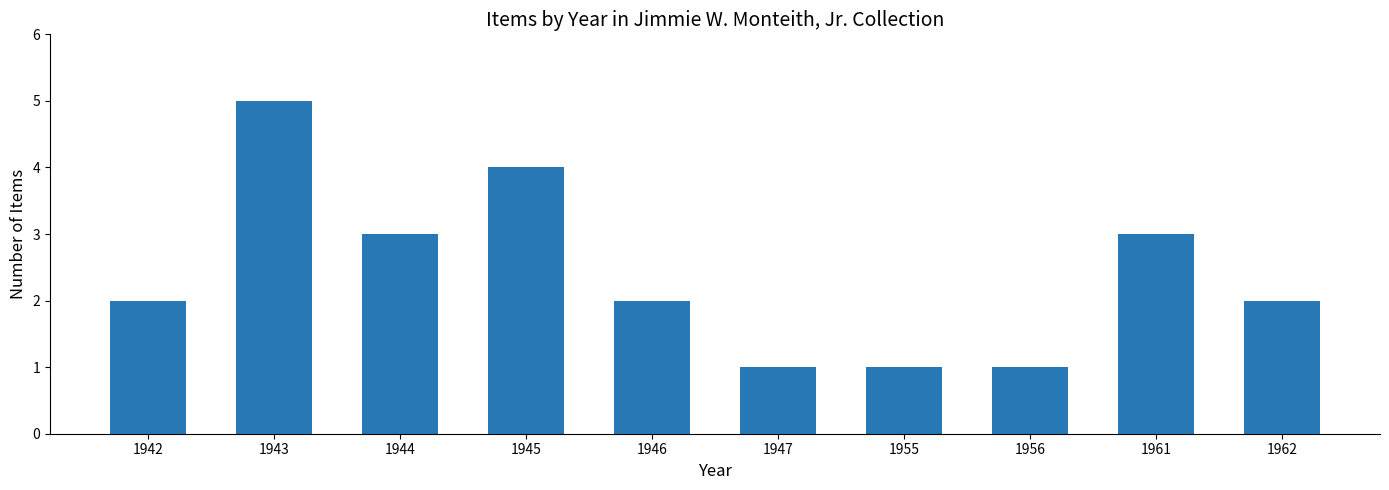

What is the value of the 5th bar from the left?

2